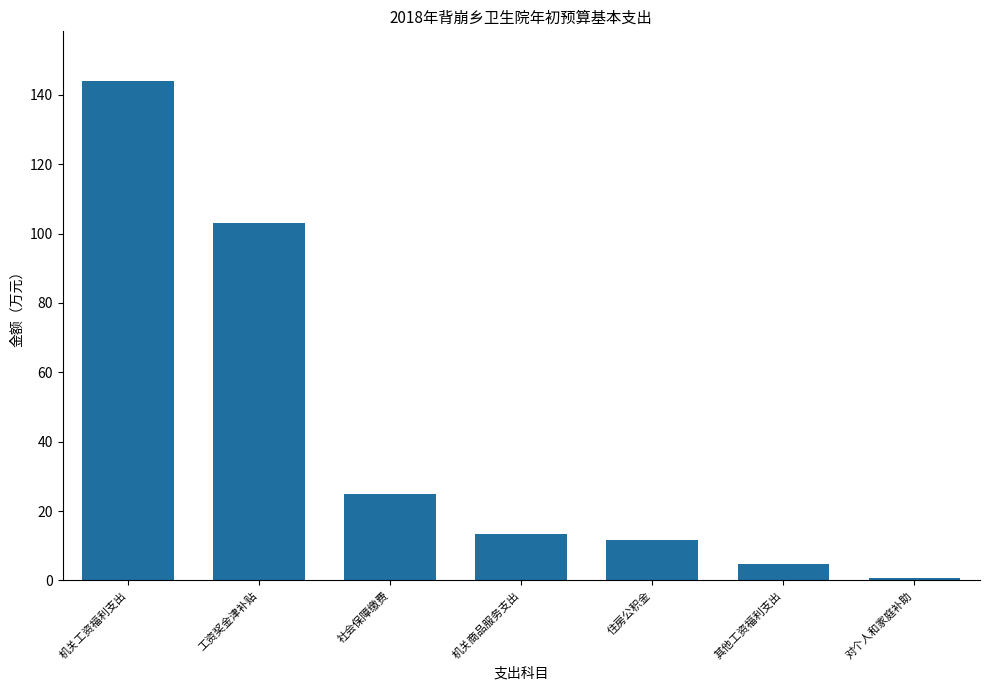

What is the minimum value shown in the chart?

0.8